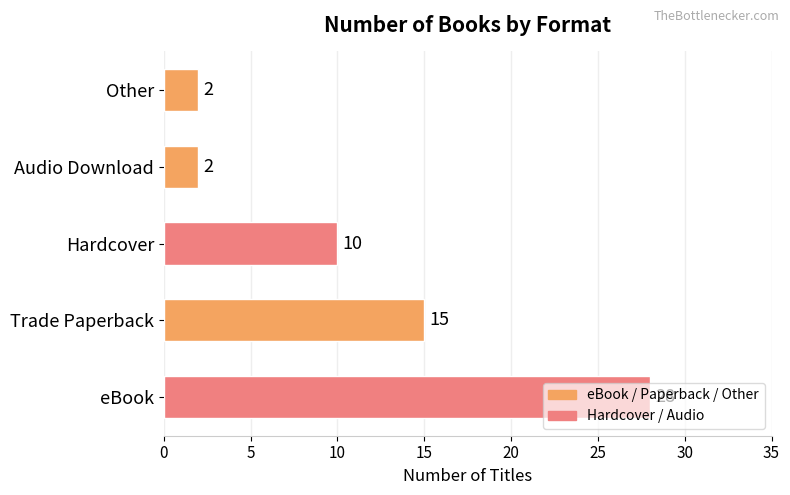

Where is the data nearest to the value 15?

Trade Paperback